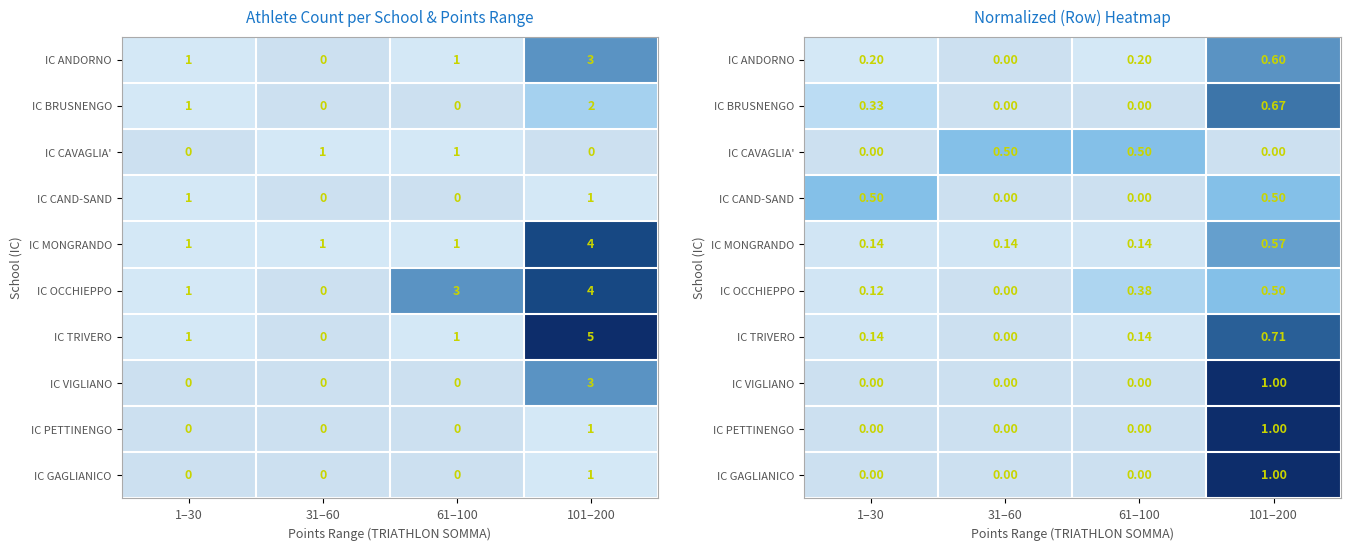

List the labels in order of IC GAGLIANICO value, smallest first.

1–30, 31–60, 61–100, 101–200